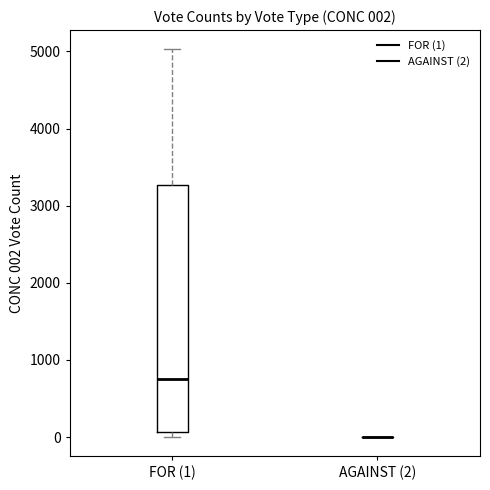

Comparing the boxes themselves (not the whiskers), which one is the tallest?

FOR (1)